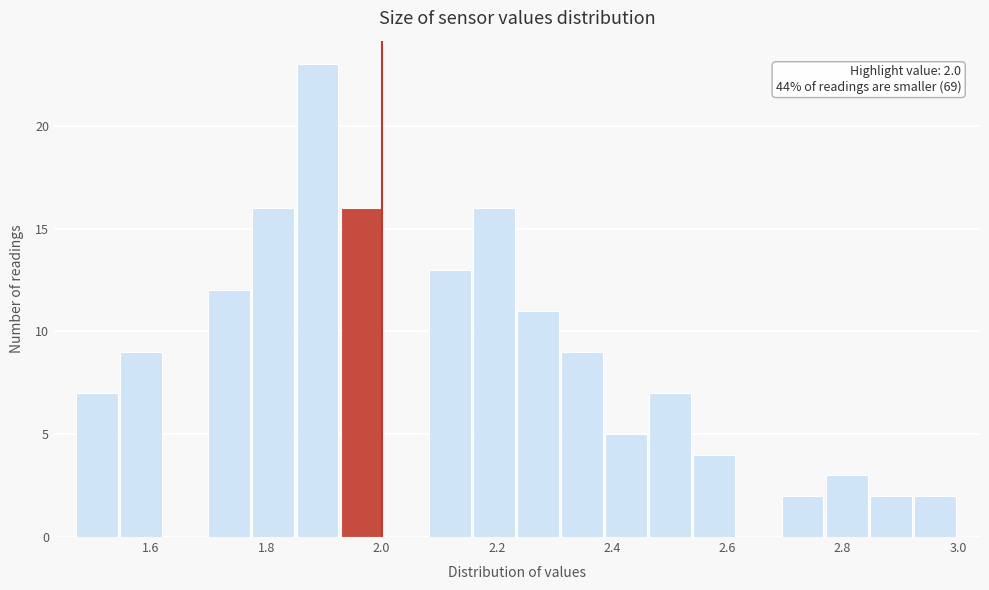

Read against the x-axis, roughly where is the centre of the tallest bar?

1.88